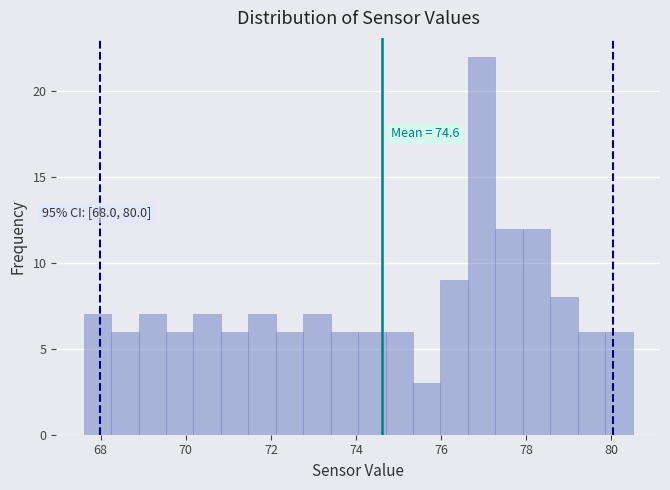

Around what value on the x-axis is the tallest bar? Give the approximate position of its centre, as read against the axis.

77.0